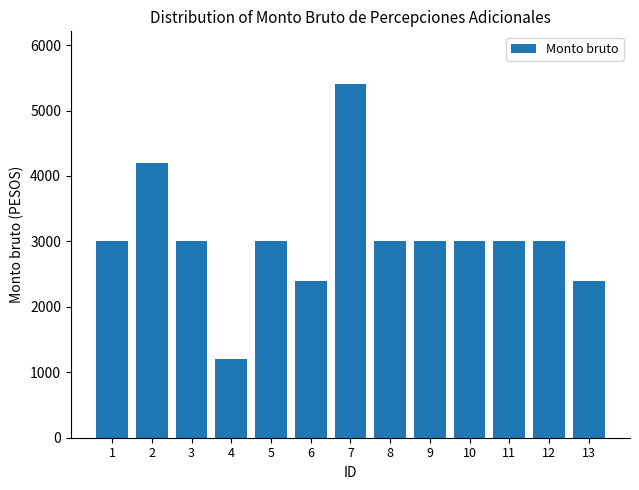

How many distinct data groups are displayed?

1